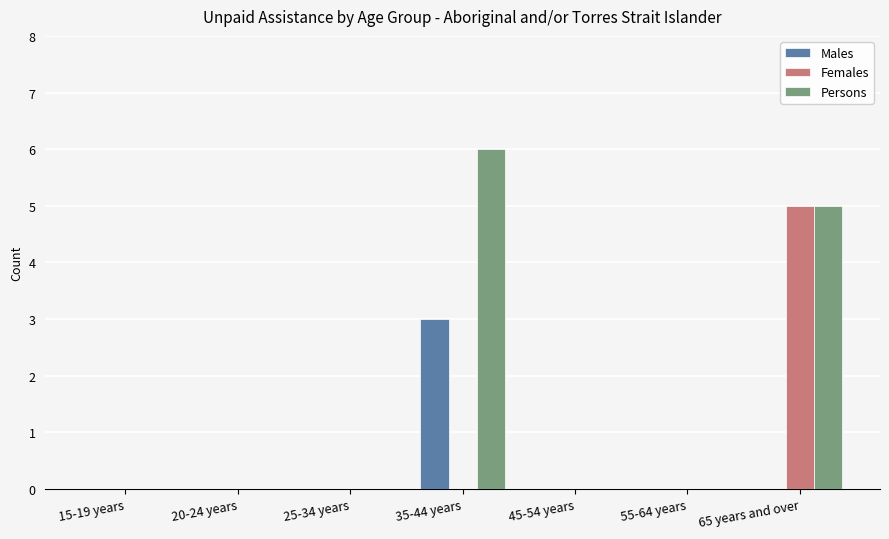

Is the value of Males at 35-44 years greater than the value of Females at 35-44 years?

Yes